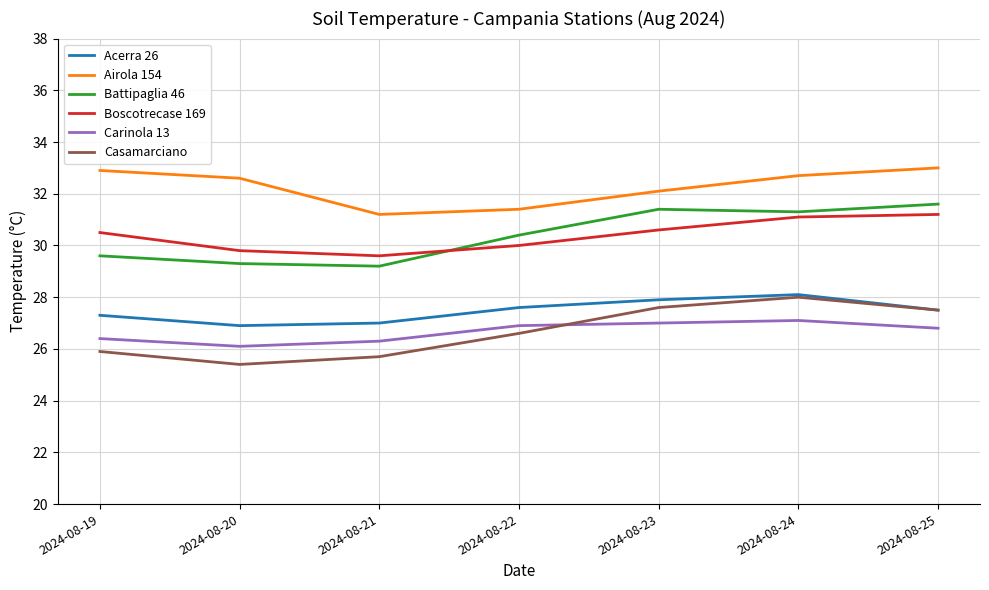

Between which two adjacent categories do Boscotrecase 169 and Battipaglia 46 first intersect?

2024-08-21 and 2024-08-22